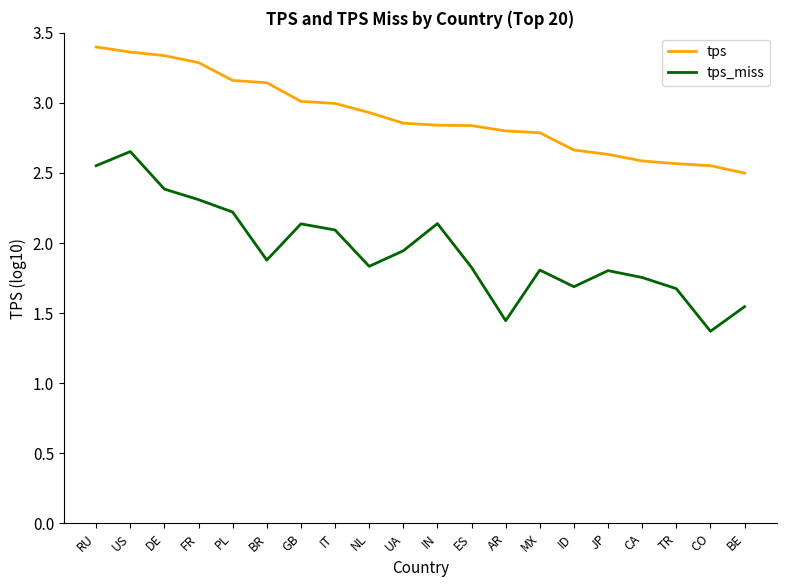

At which category does the chart reach its minimum across all series?

CO